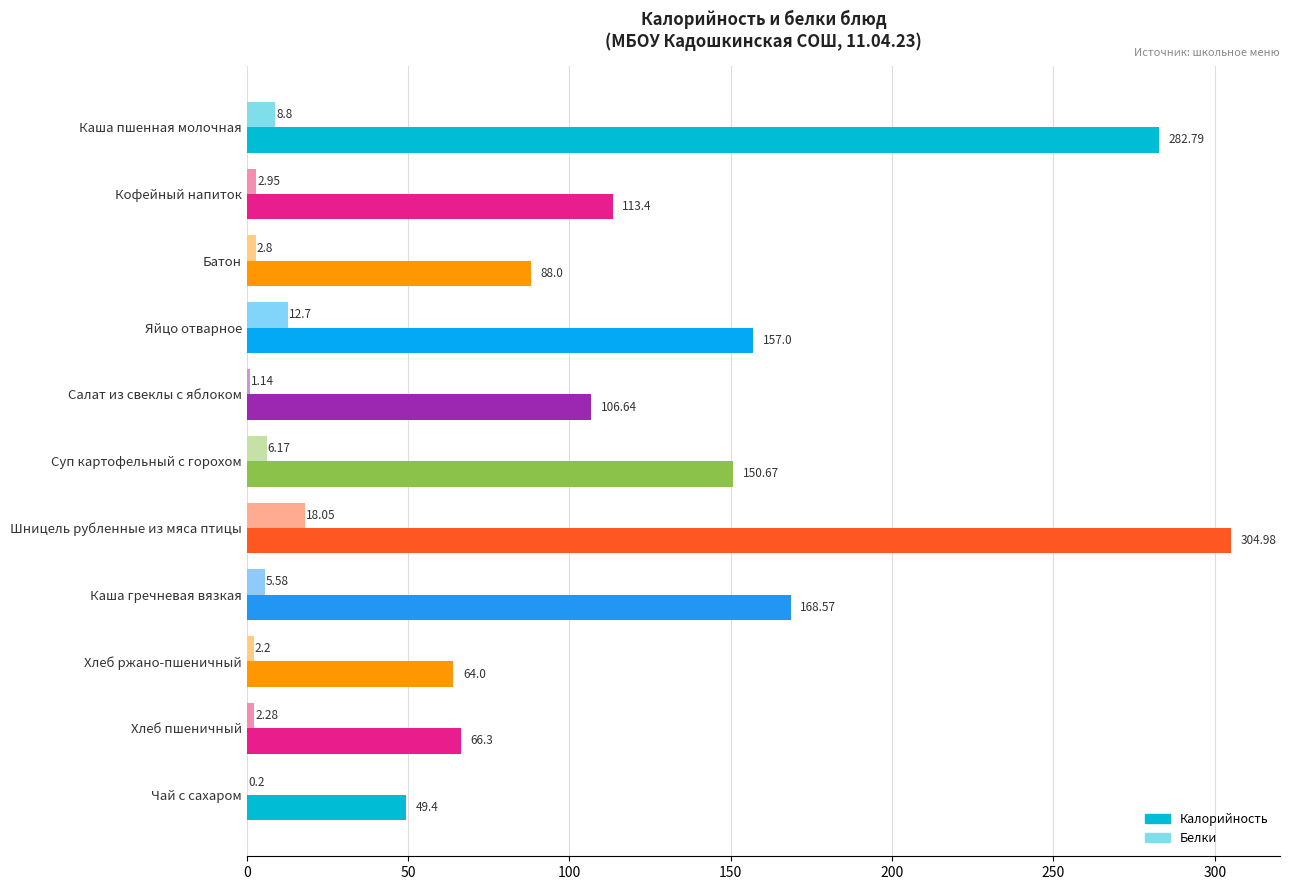

At which category is the sum across all series the highest?

Шницель рубленные из мяса птицы